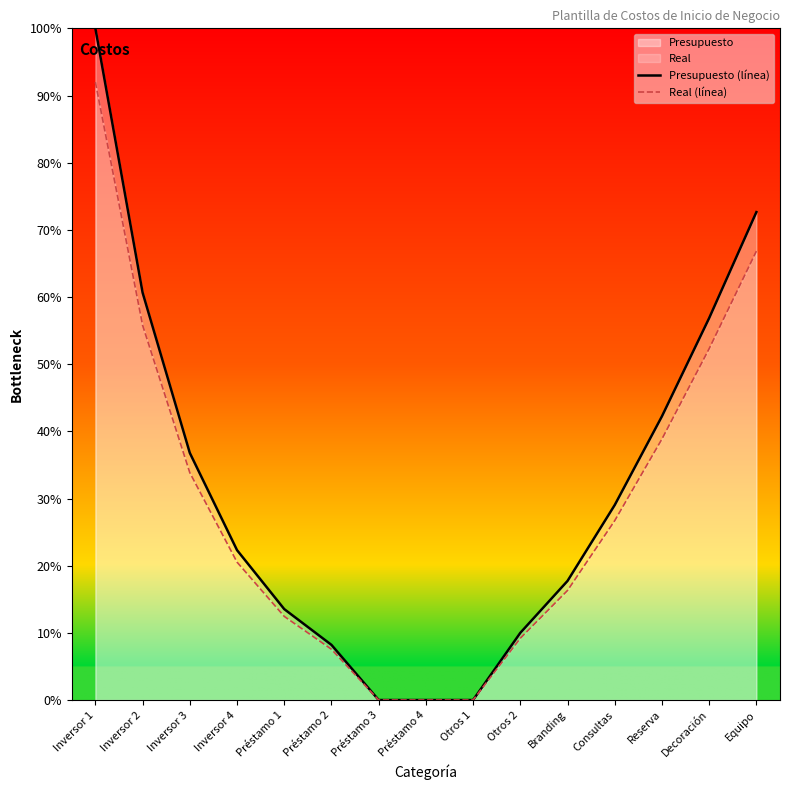

At which category is the sum across all series the highest?

Inversor 1